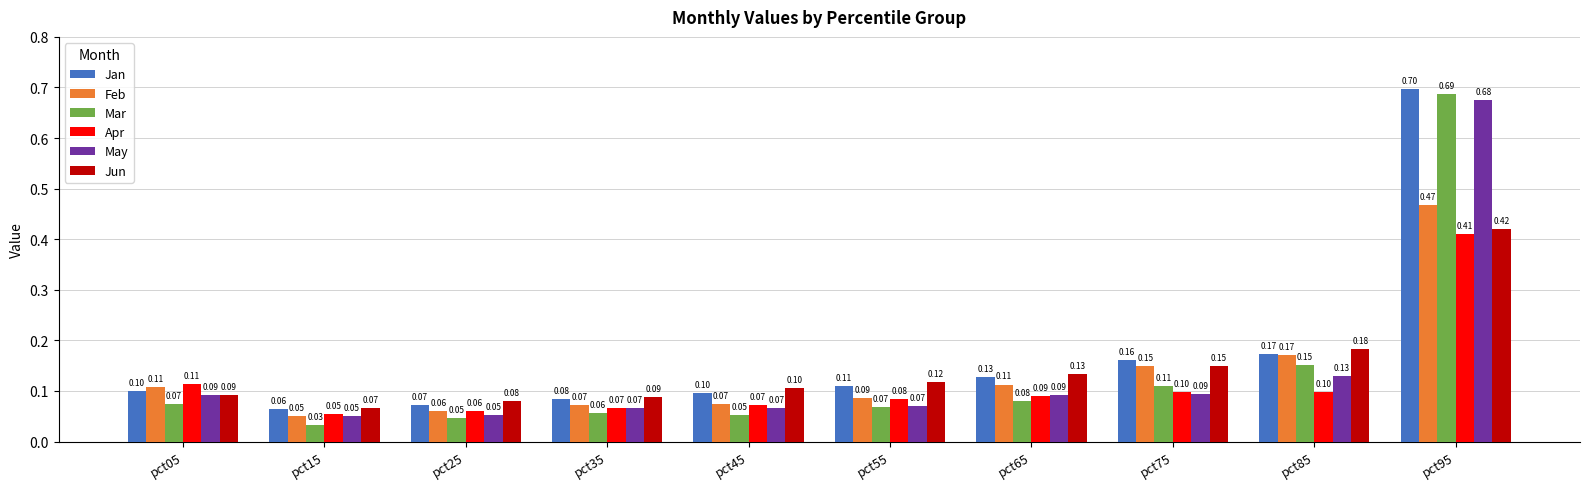

What is the value of the Apr bar at the 8th from the left?

0.1